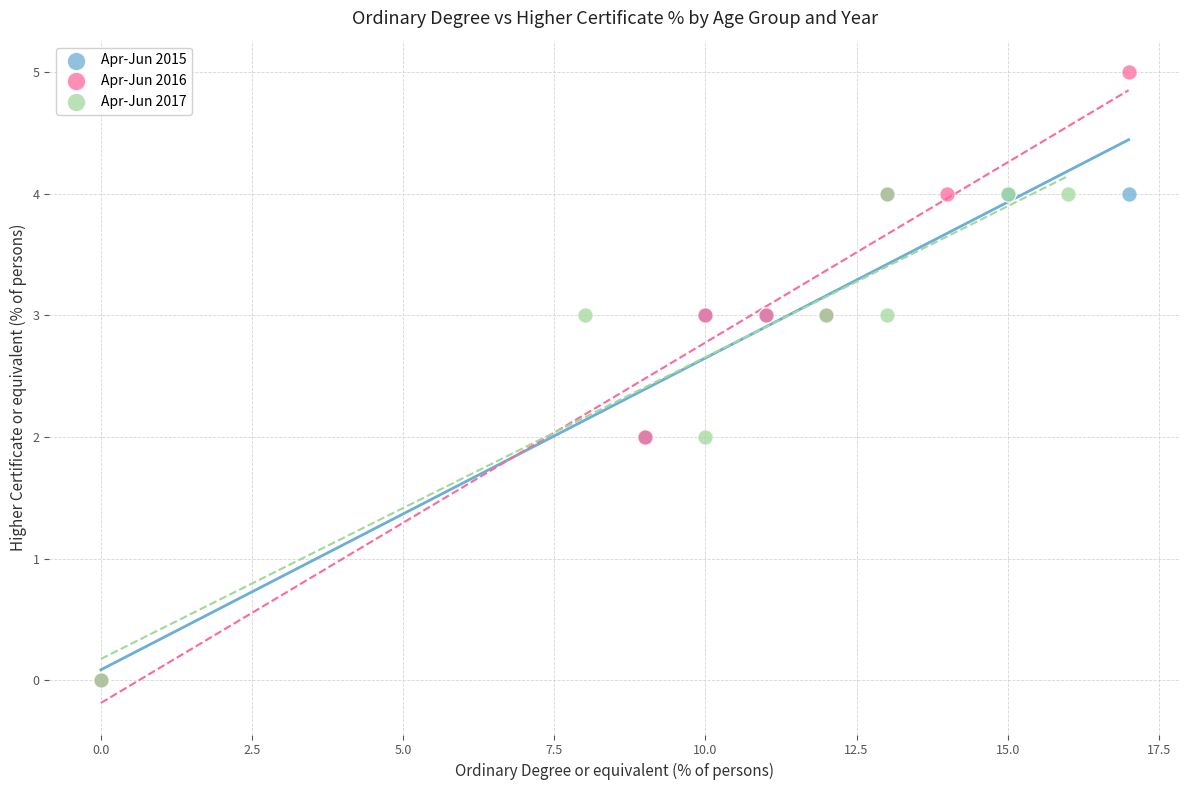

Which series reaches the maximum Y coordinate?

Apr-Jun 2016